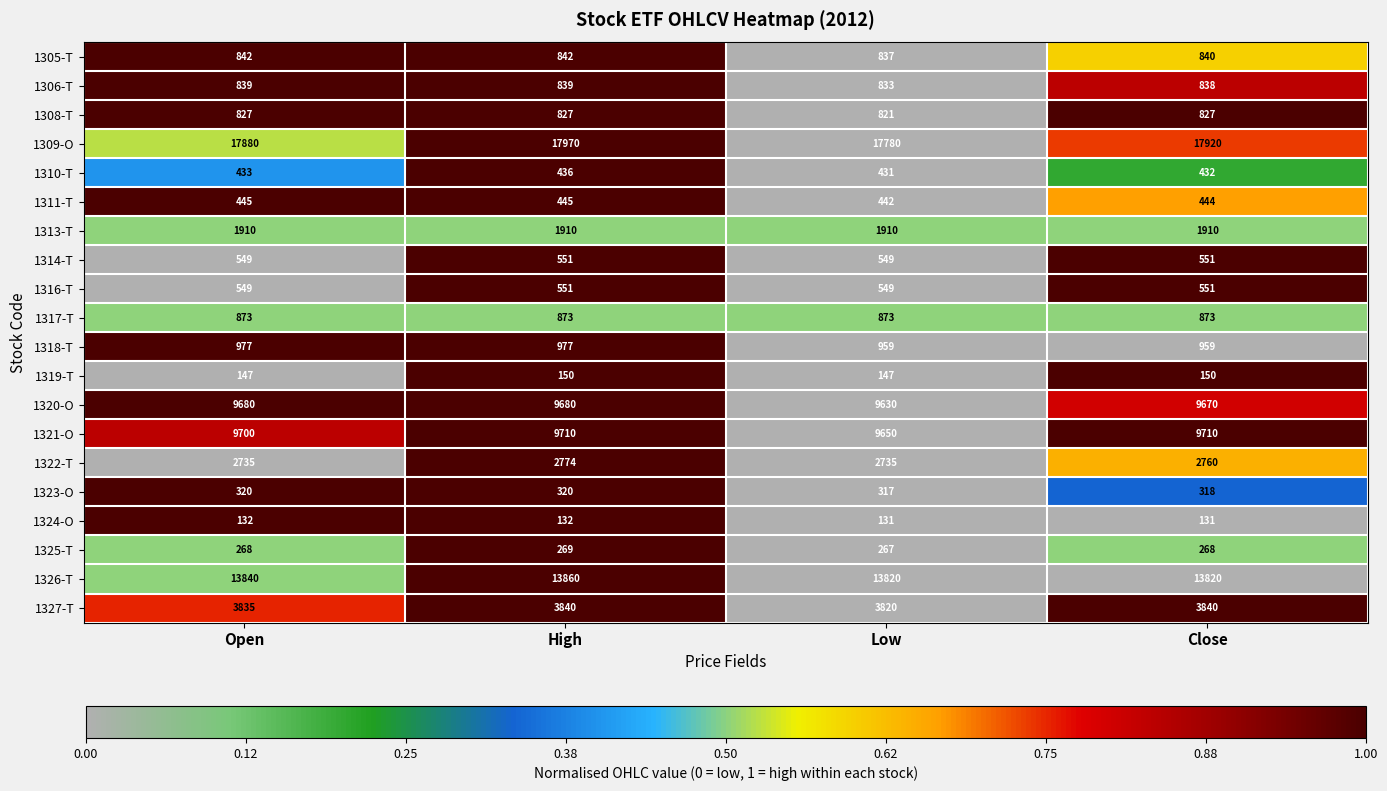

Which category has the lowest value in the 1305-T series?

Low